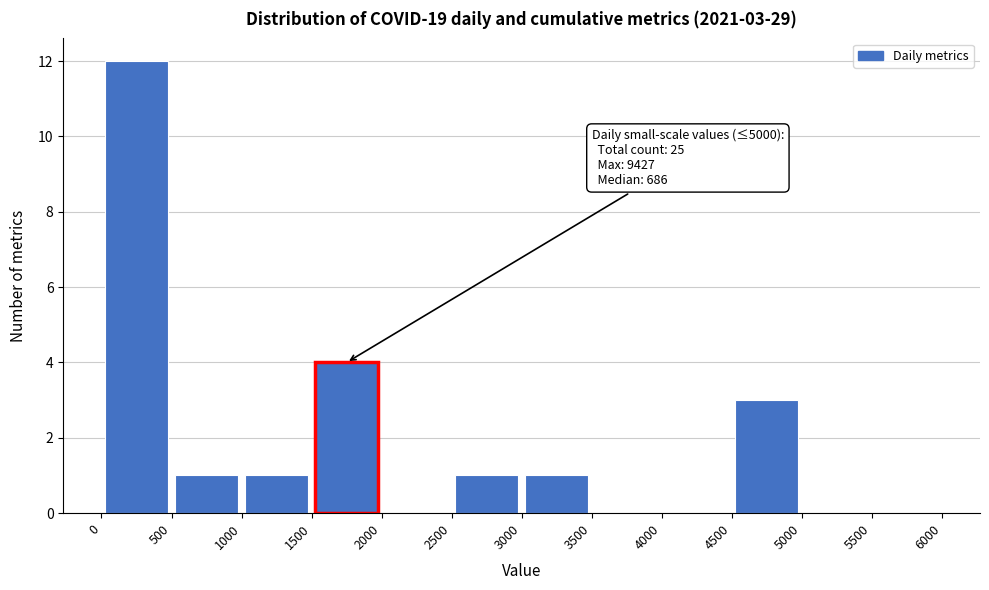

Which range on the x-axis has the tallest bar?

0 to 500